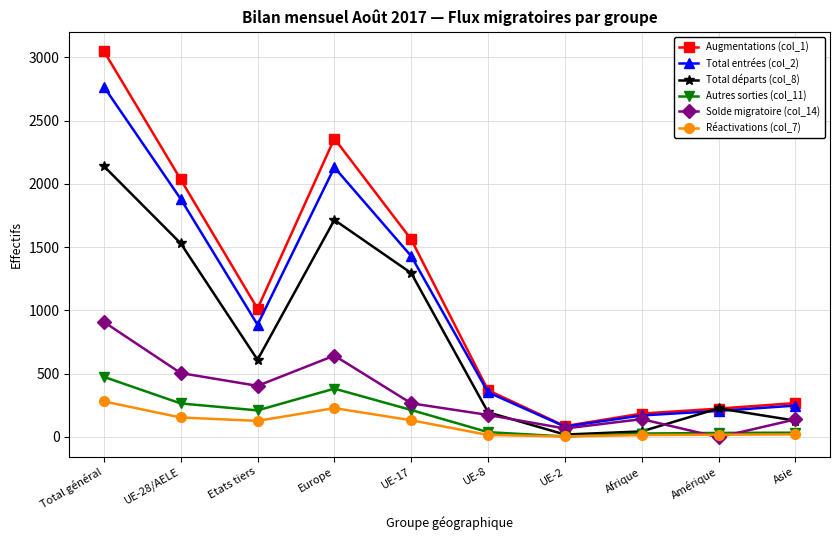

How many interior local peaks does the Solde migratoire (col_14) series have?

2